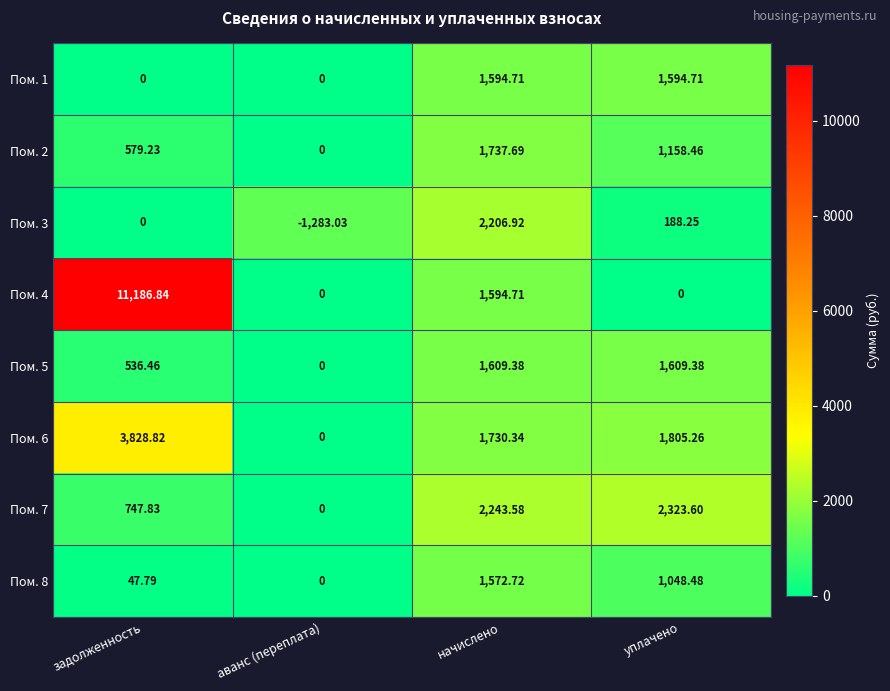

Where is Пом. 7 nearest to the value 1161?

задолженность